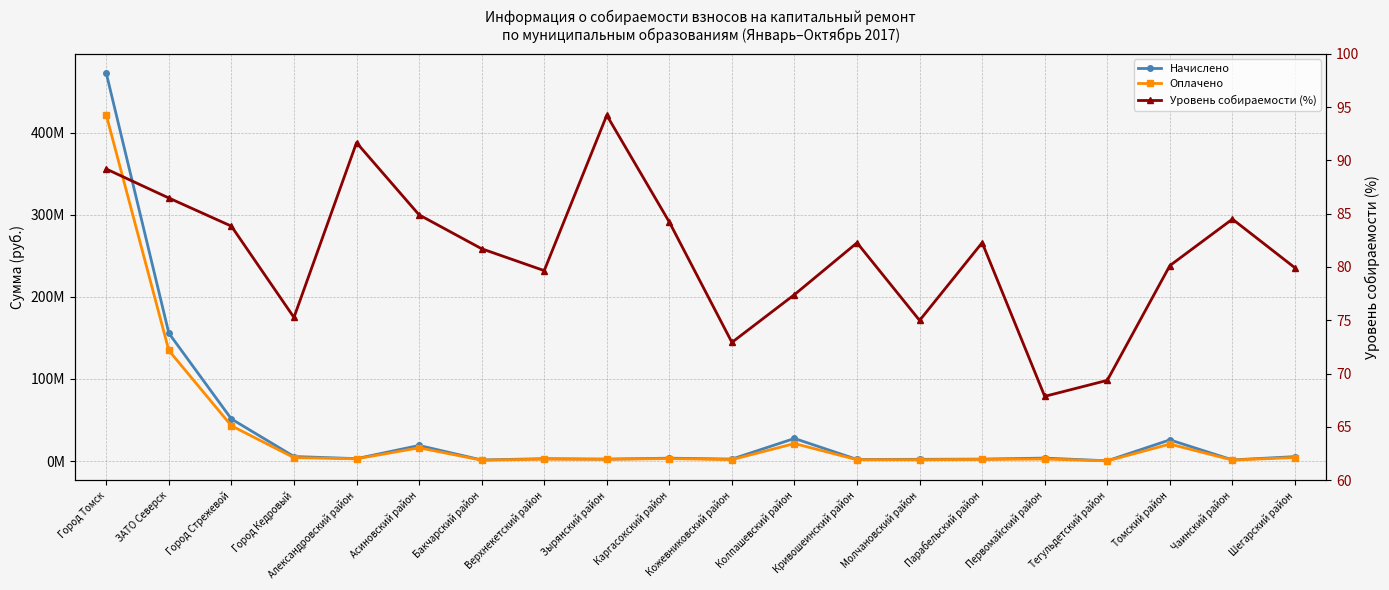

At which label does Оплачено reach its peak?

Город Томск